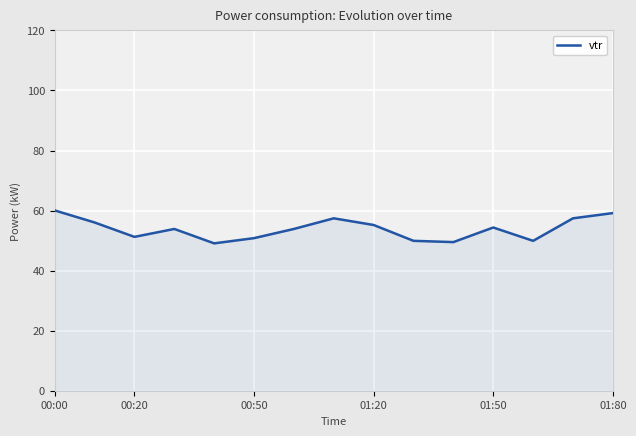

What is the average value?

53.9